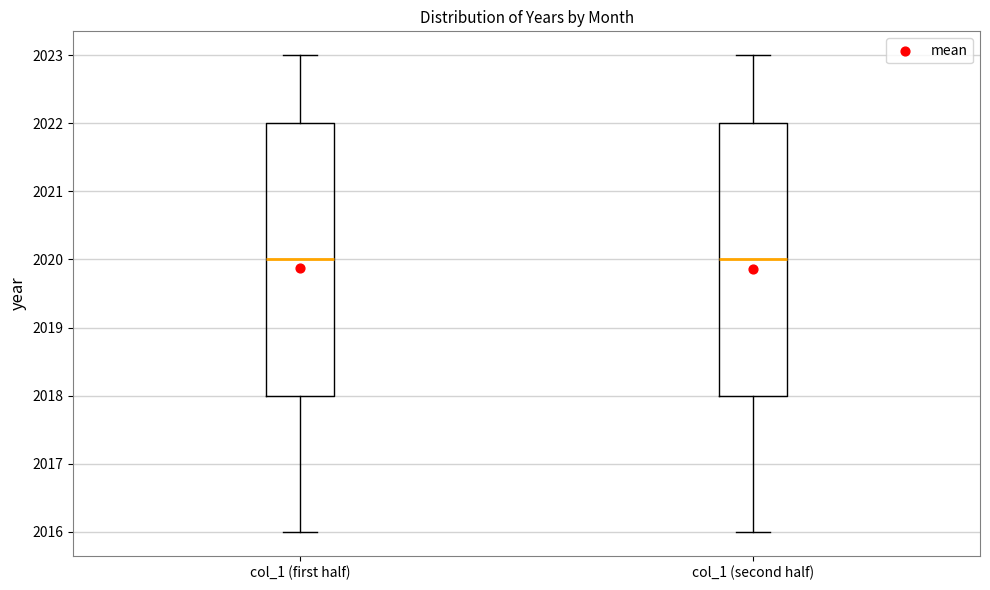

Where does the median line of the box for col_1 (first half) sit on the y-axis? The values are not printed on the chart, so give them approximately, as read against the axis.

2020